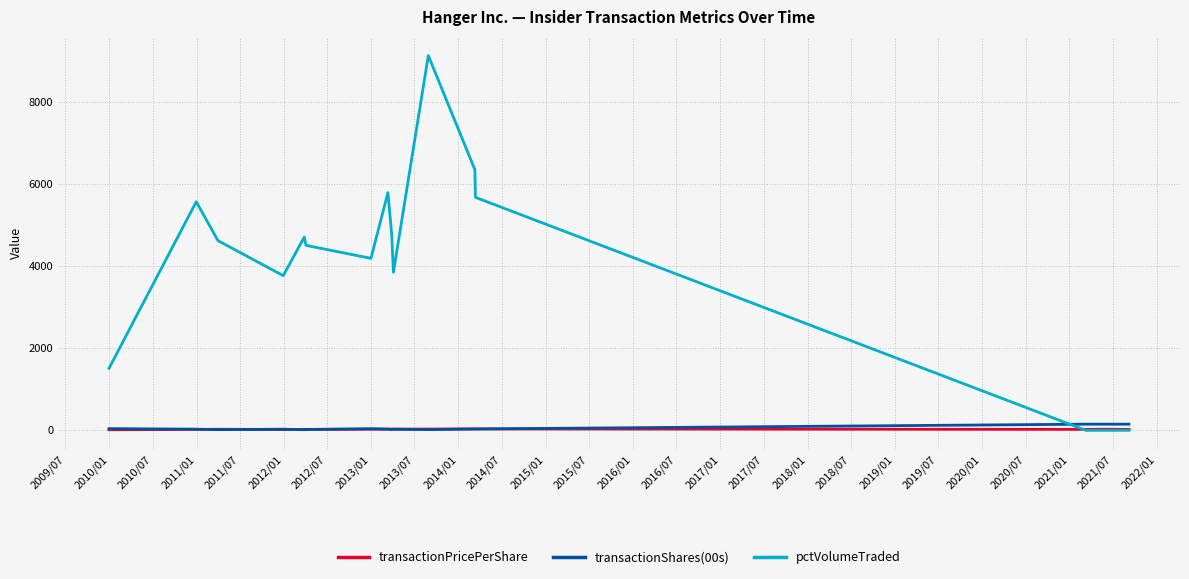

After their last crossing, which series has the higher values: pctVolumeTraded or transactionPricePerShare?

transactionPricePerShare